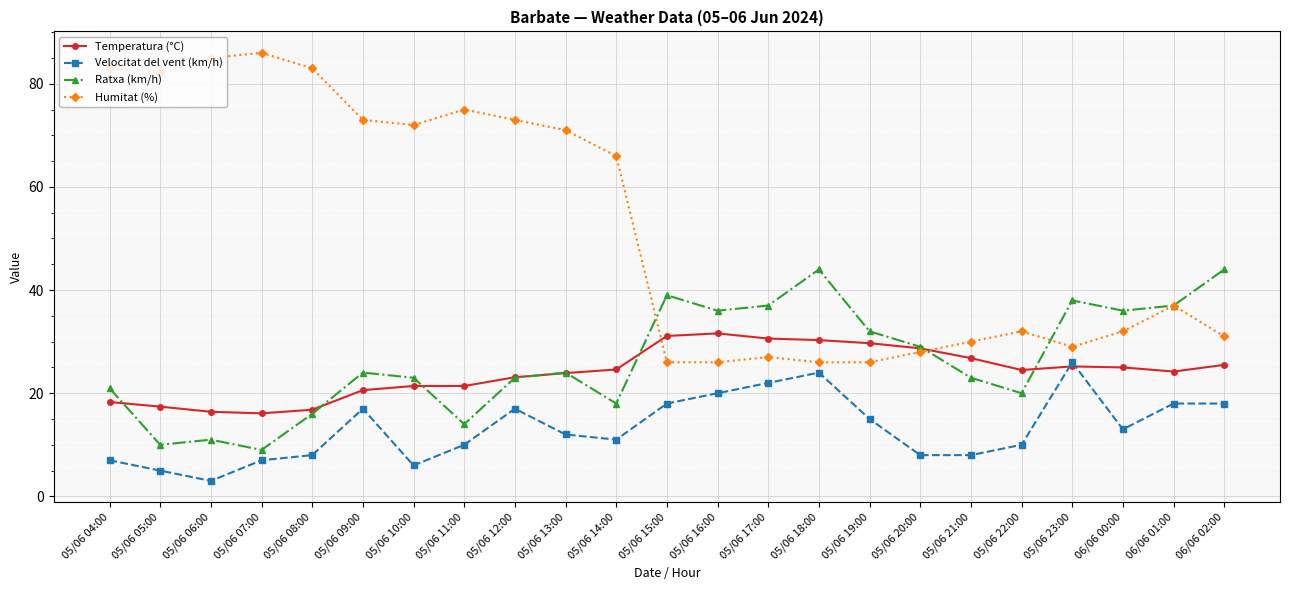

Is this an area chart (filled region under the line)?

No